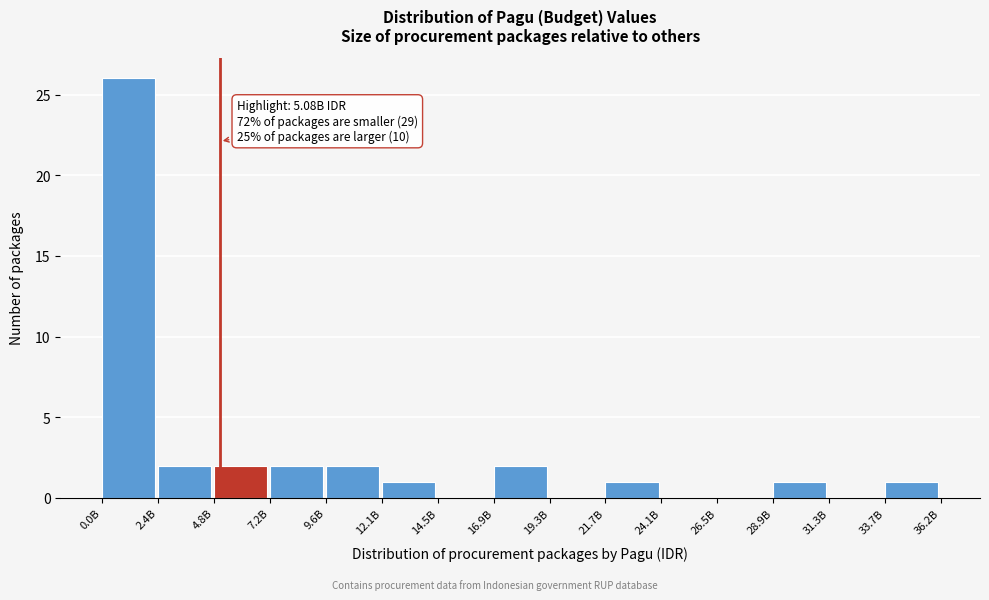

Reading right to left, transcribe all the data shown in this chart.

33.7B=1	31.3B=0	28.9B=1	26.5B=0	24.1B=0	21.7B=1	19.3B=0	16.9B=2	14.5B=0	12.1B=1	9.6B=2	7.2B=2	4.8B=2	2.4B=2	0.0B=26